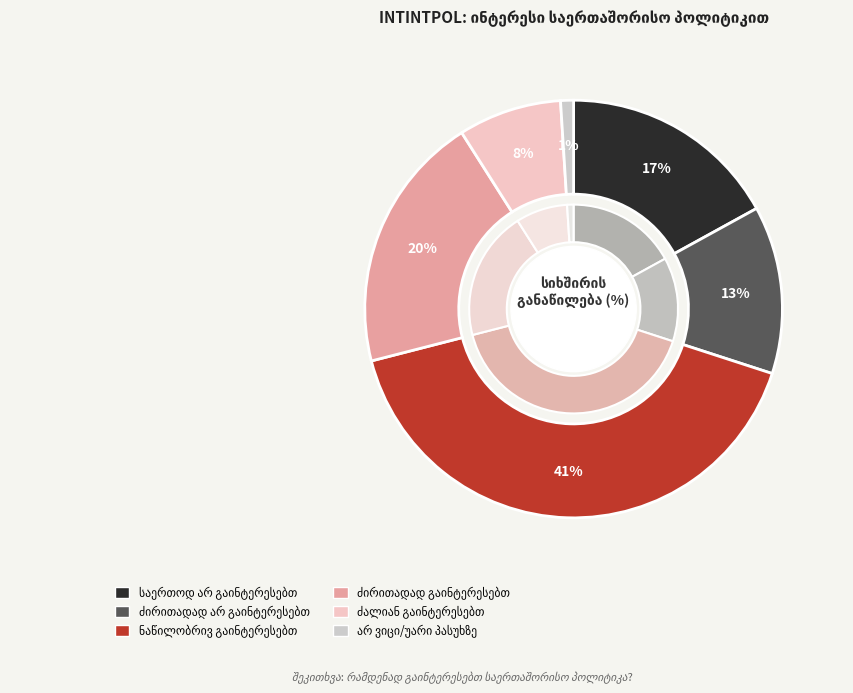

What is the smallest slice in the pie chart?

არ ვიცი/უარი პასუხზე